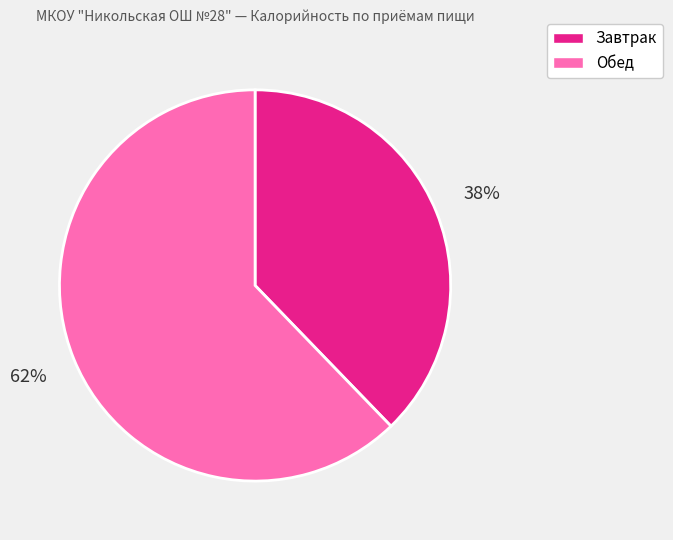

Count the number of slices in the pie.

2